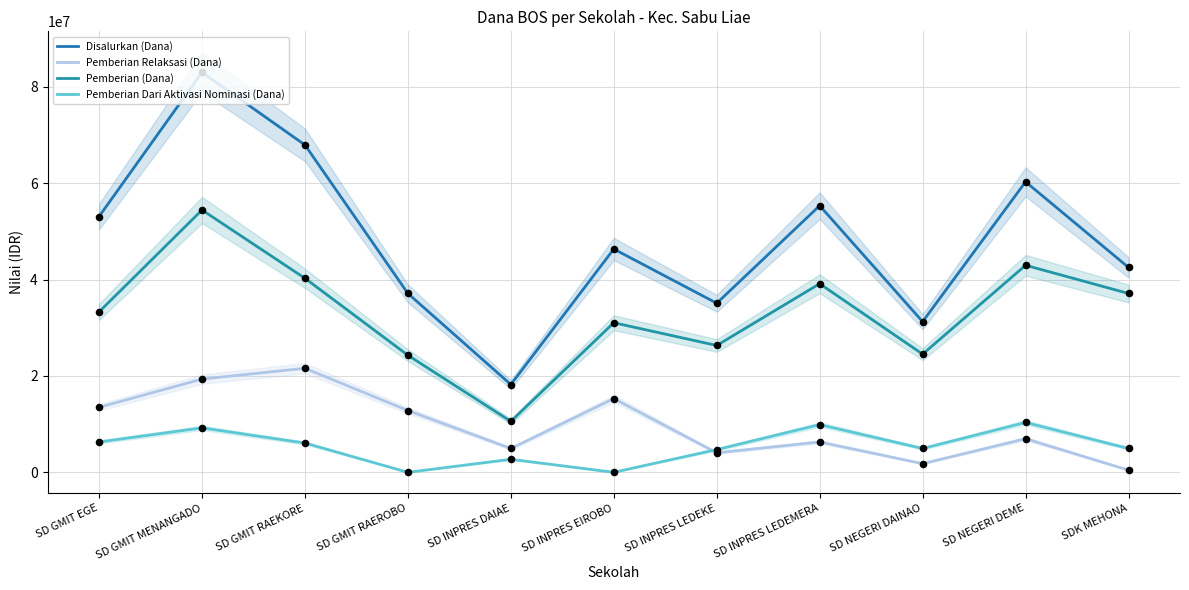

Which series has the largest total across all categories?

Disalurkan (Dana)